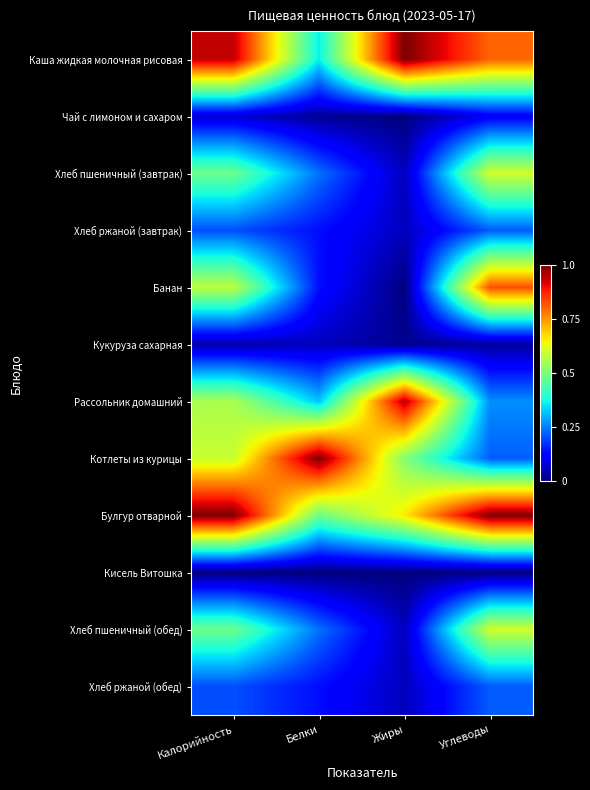

What is the greatest value displayed?

1.0